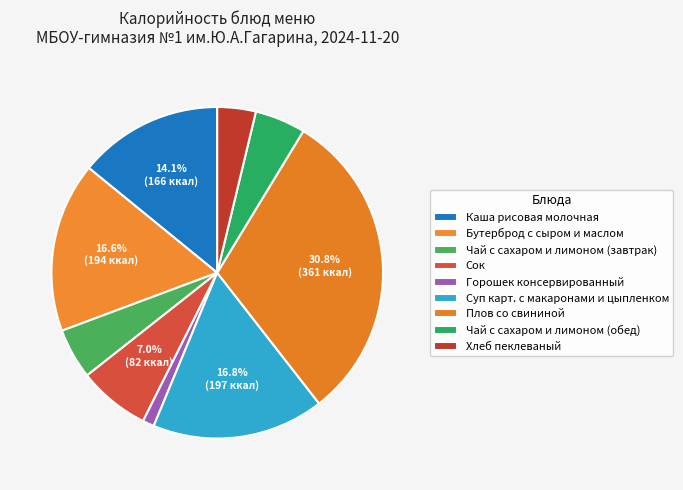

How many slices are in this pie chart?

9